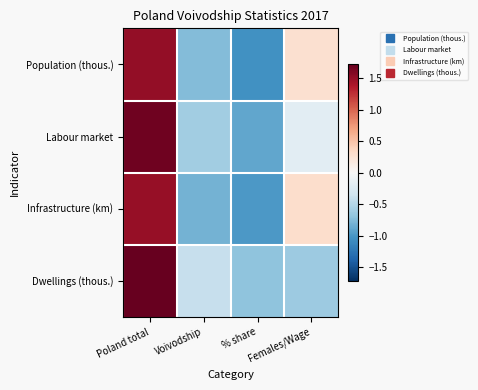

Which series changed the most between % share and Females/Wage?

Population (thous.)